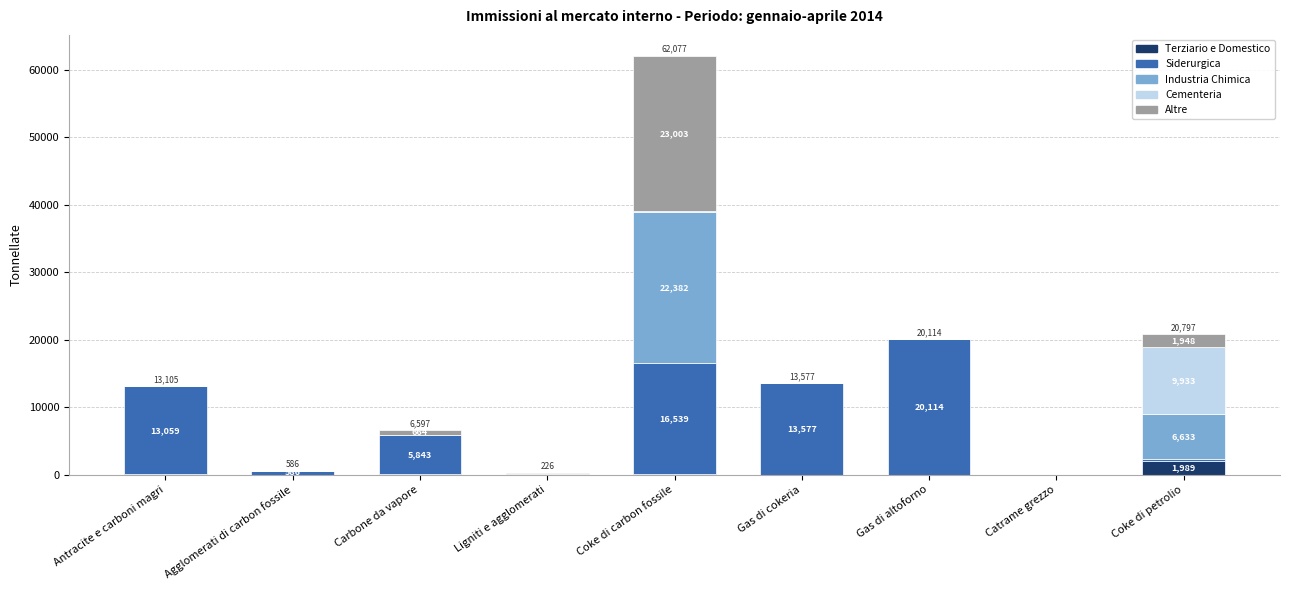

Does the chart contain stacked bars?

Yes